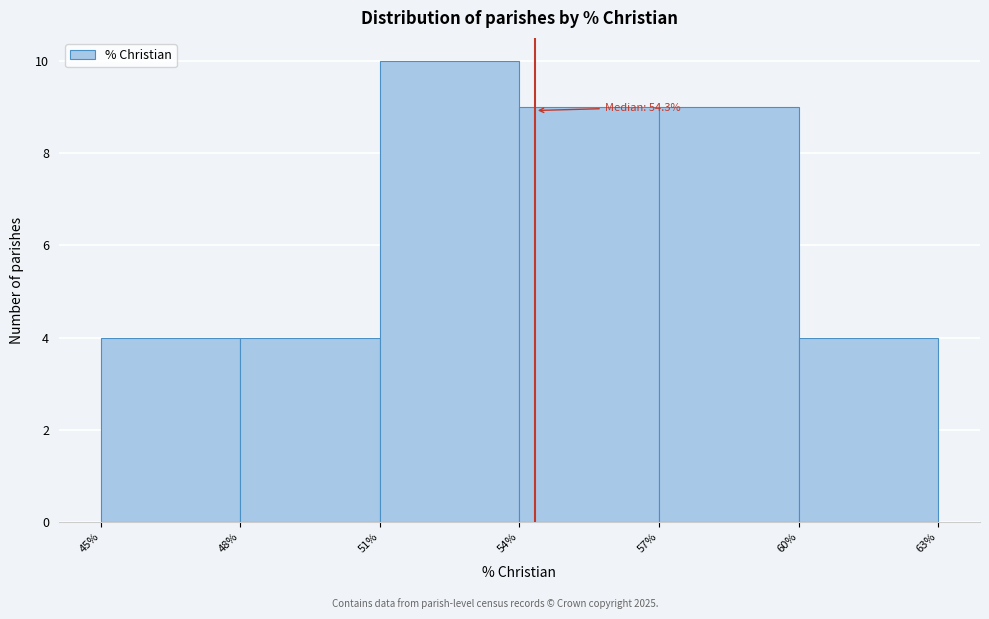

Over which range of the x-axis is the bar tallest?

51% to 54%